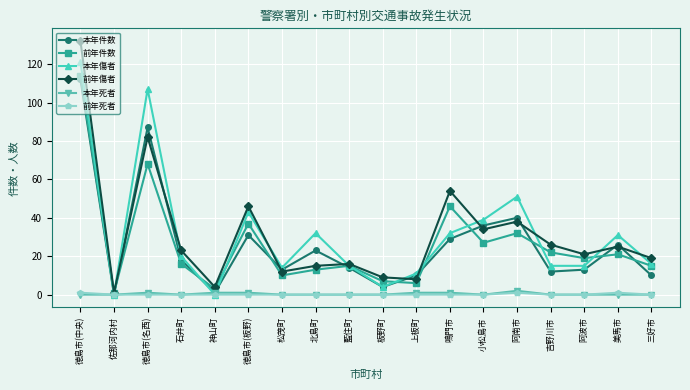

The value of 前年件数 at 美馬市 is 27. True or false?

False